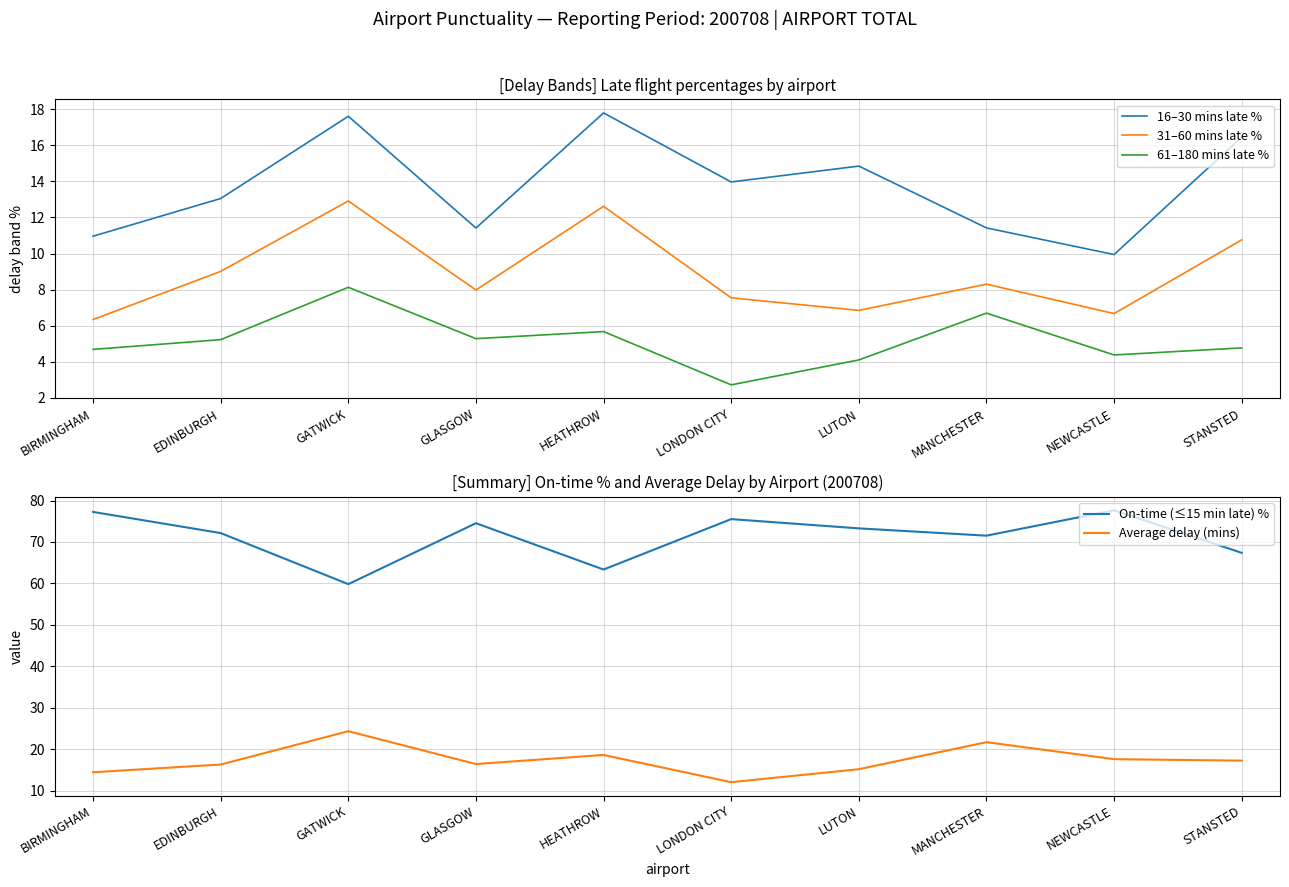

At which label does On-time (≤15 min late) % reach its peak?

NEWCASTLE